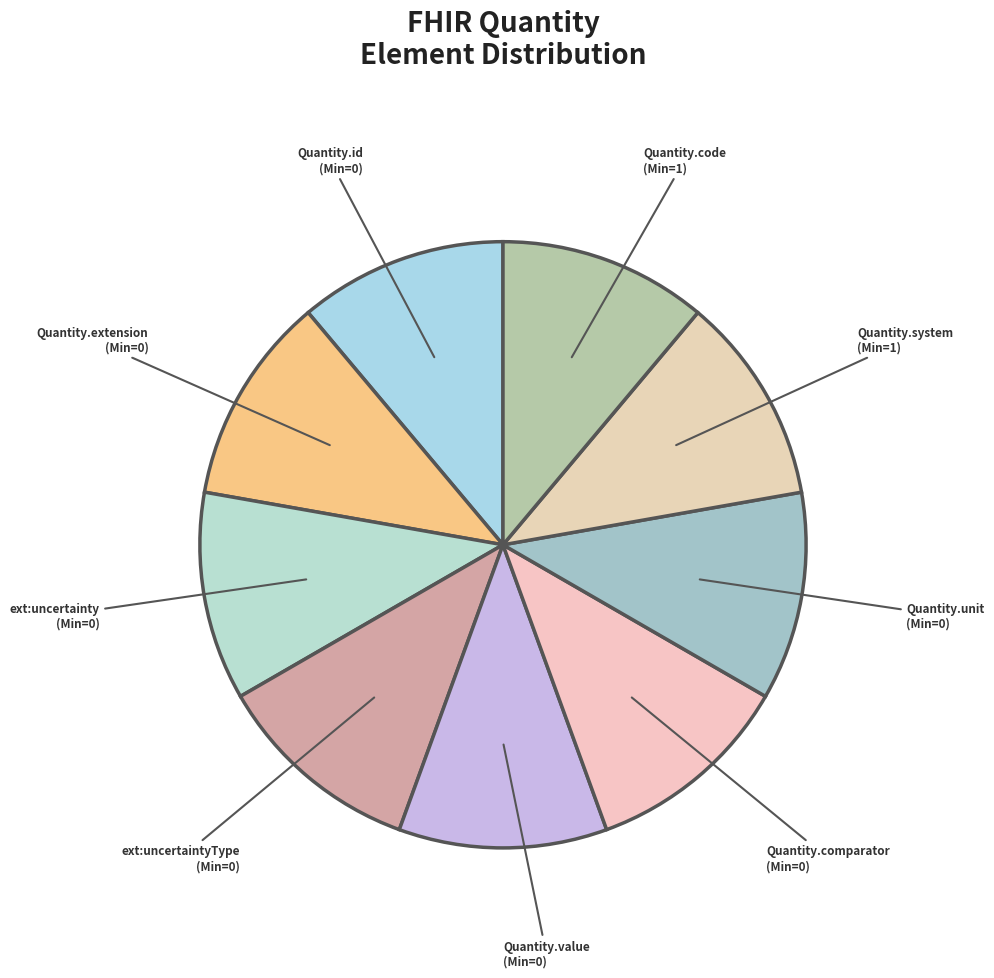

Is the sum of Quantity.code (Min=1) and Quantity.unit (Min=0) greater than half?

No